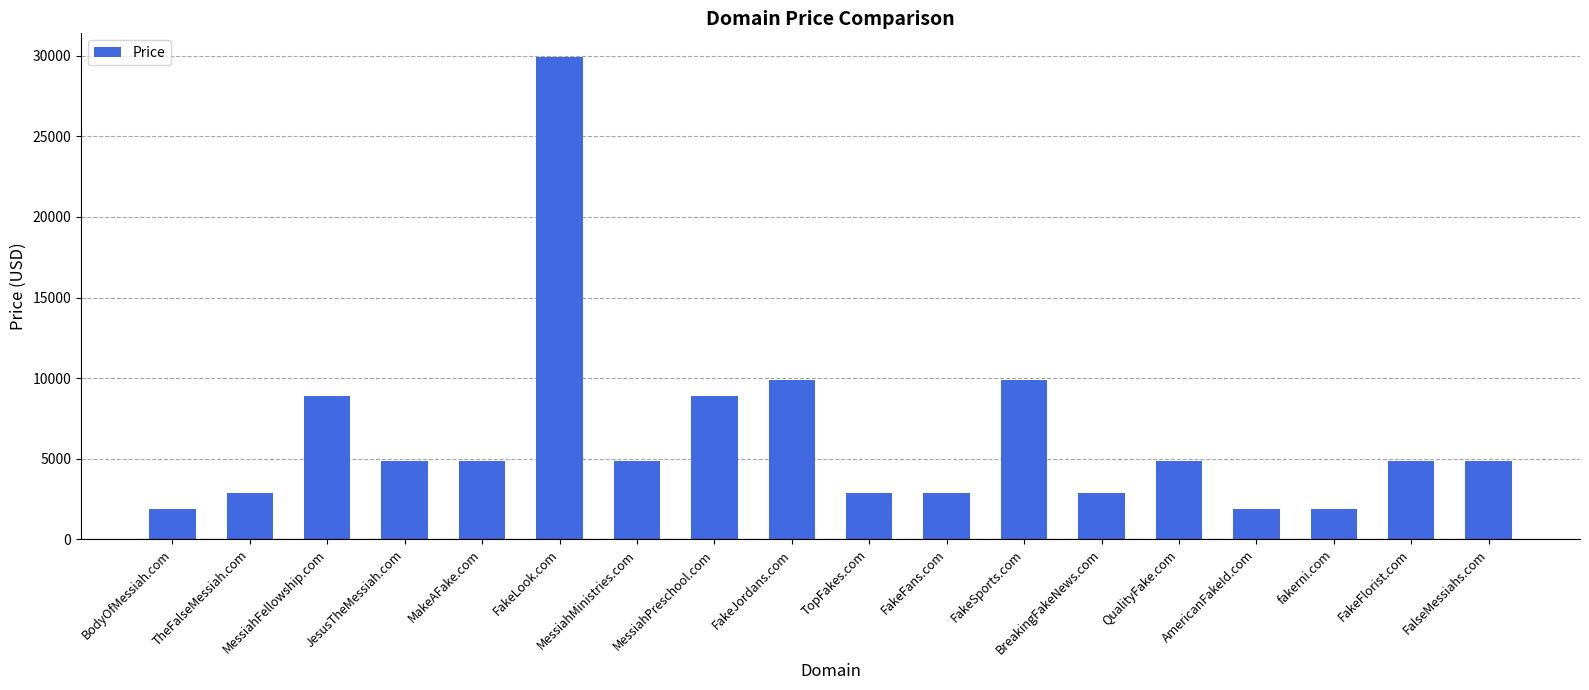

What is the approximate value at fakerni.com?

1888